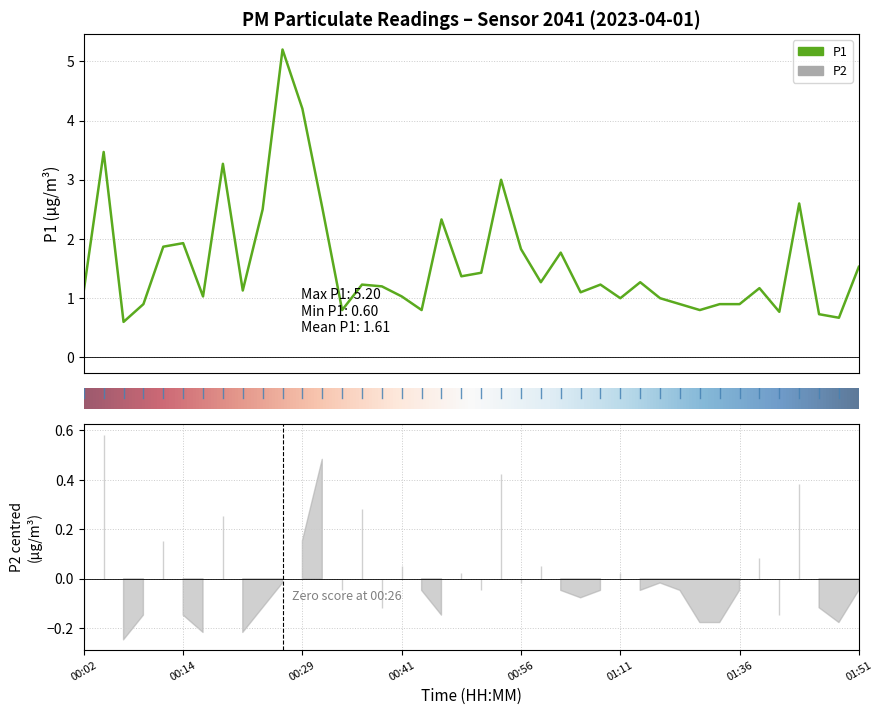

True or false: the data shows 1.9 at 14.

False